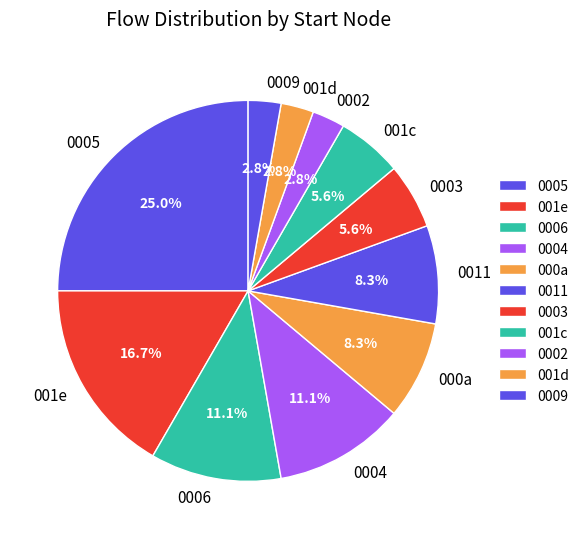

Is the sum of 0002 and 0011 greater than half?

No